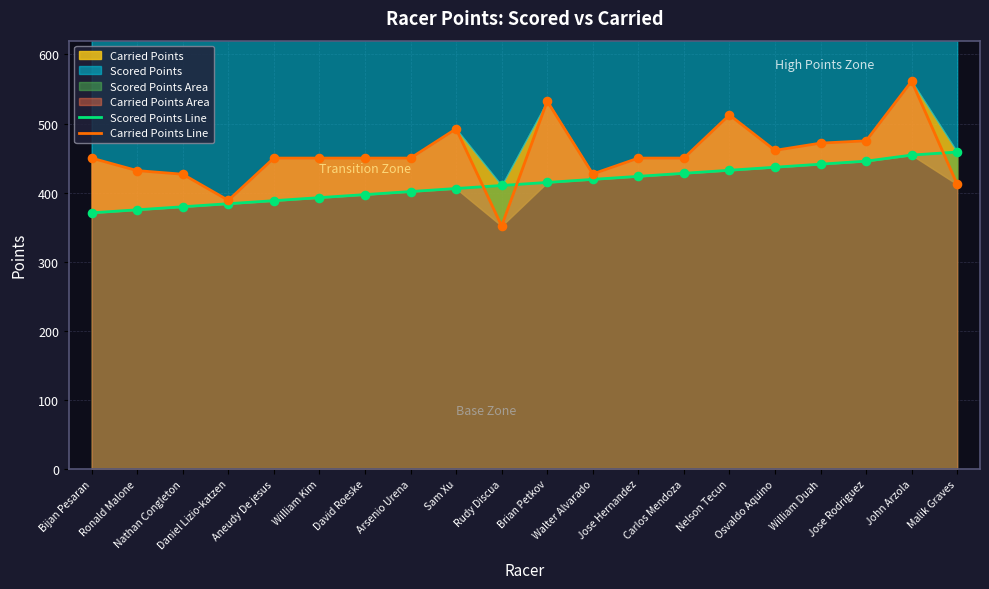

What is the total value across all series at John Arzola?

1015.8